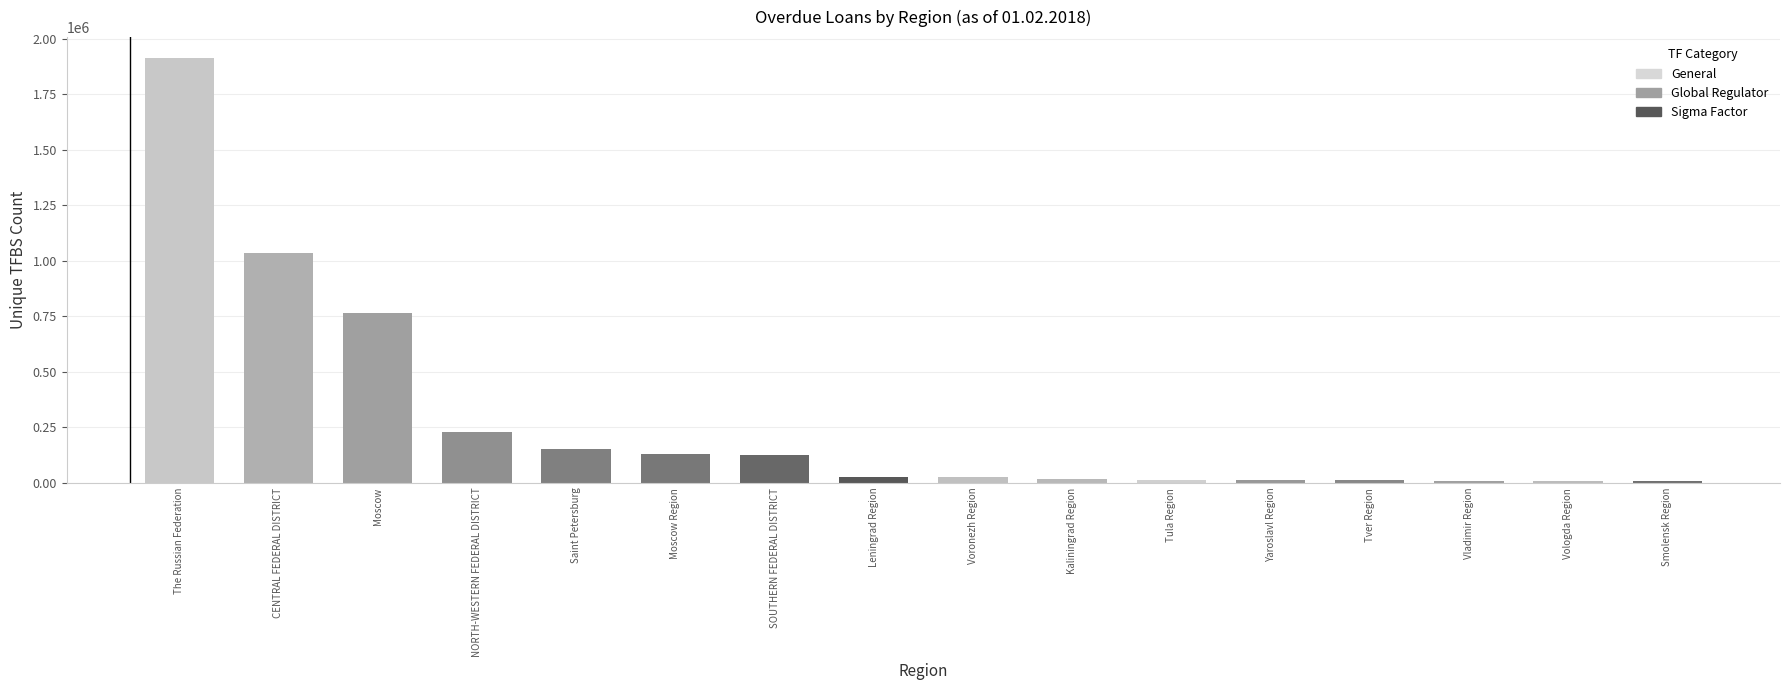

What is the sum of all values?

4482707